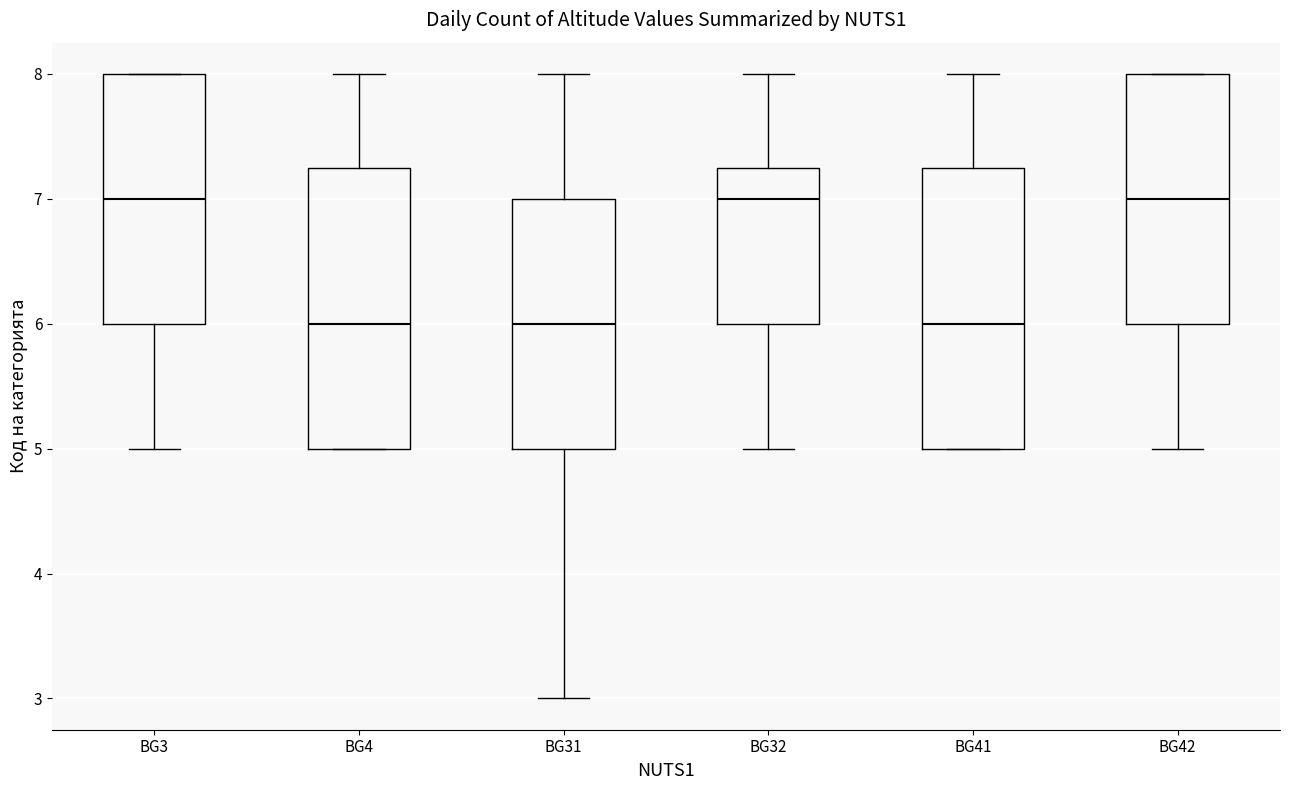

Where does the median line of the box for BG3 sit on the y-axis? The values are not printed on the chart, so give them approximately, as read against the axis.

7.0